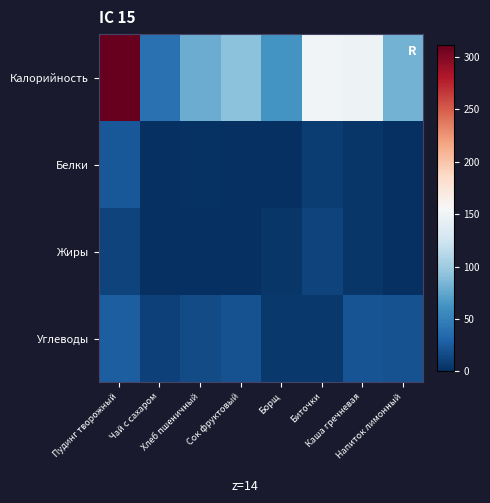

What is the spread (max minus min) of values at Чай с сахаром?

39.9